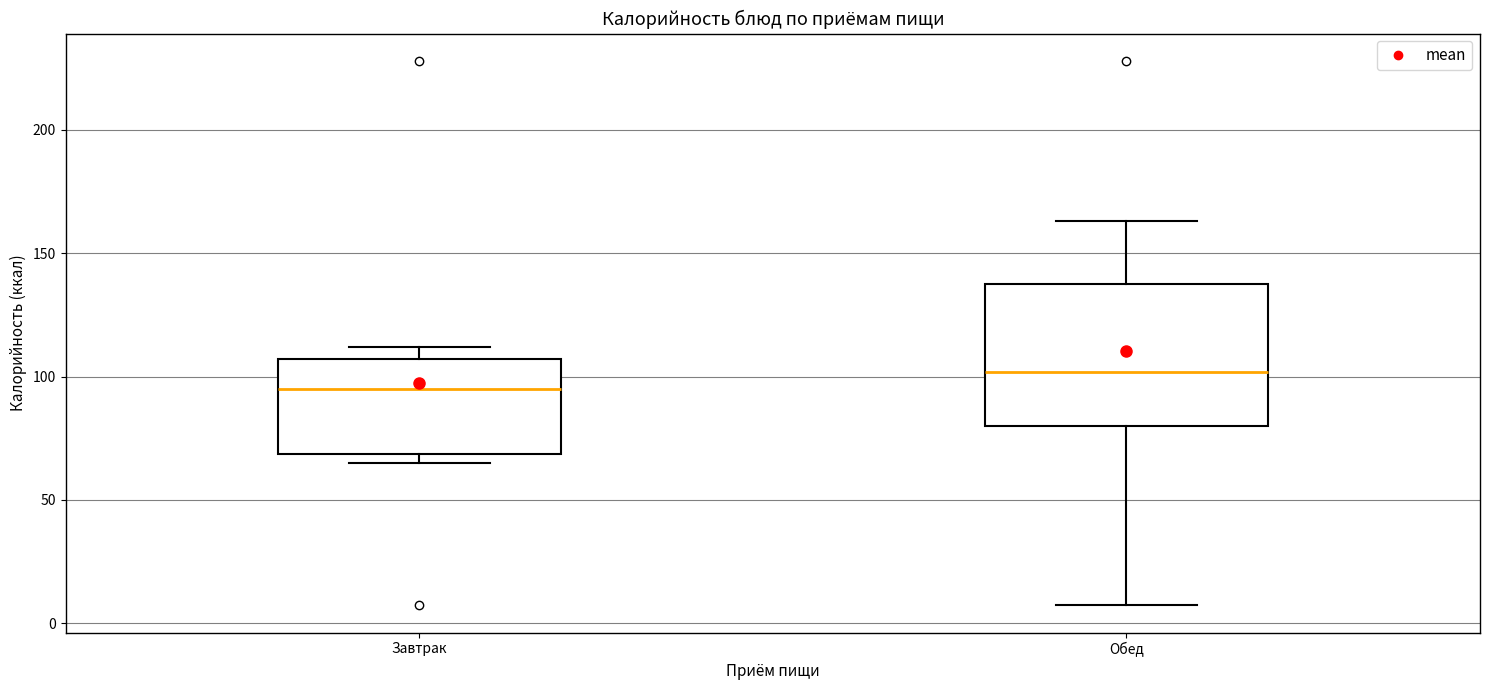

Reading left to right, read every box against the y-axis: the position of its median line, the range the box covers, and the ends of its whiskers. The values are not printed on the chart, so give them approximately, as read against the axis.

Завтрак: median 95, box 70 to 105, whiskers 65 to 110
Обед: median 100, box 80 to 140, whiskers 5 to 165